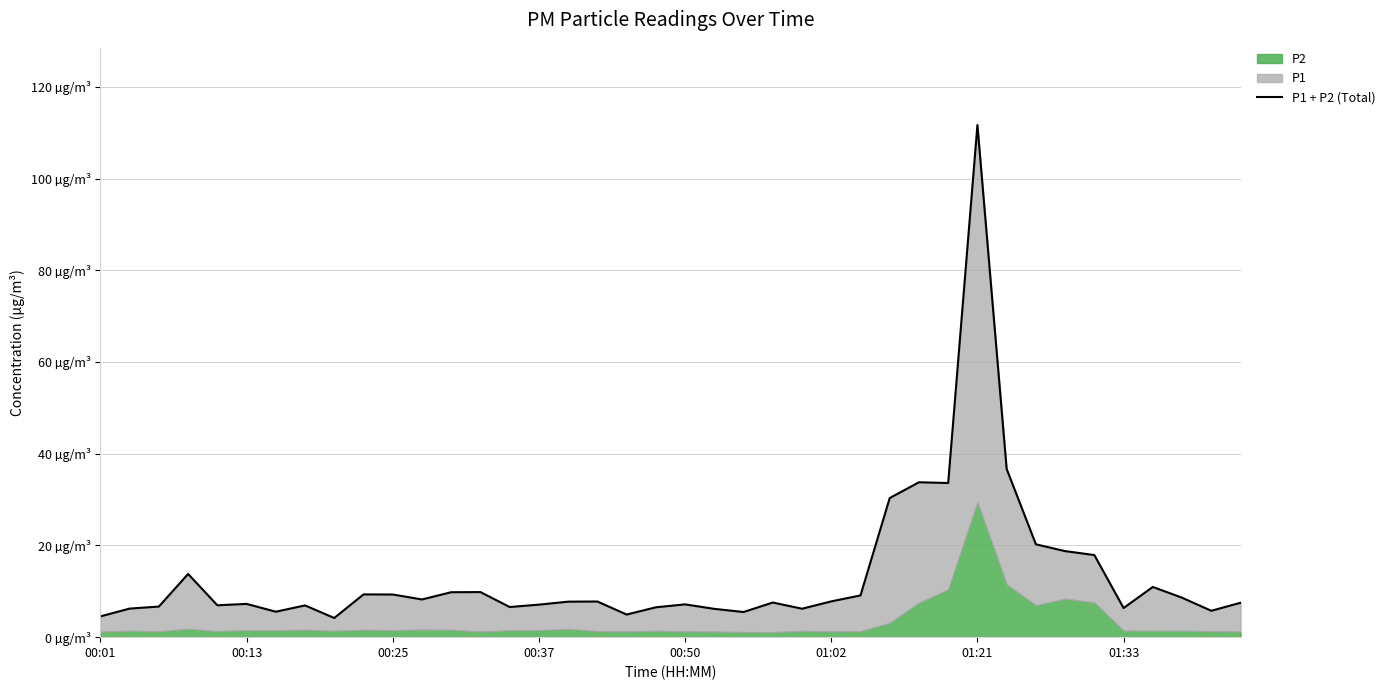

What is the sum of all values?

540.7